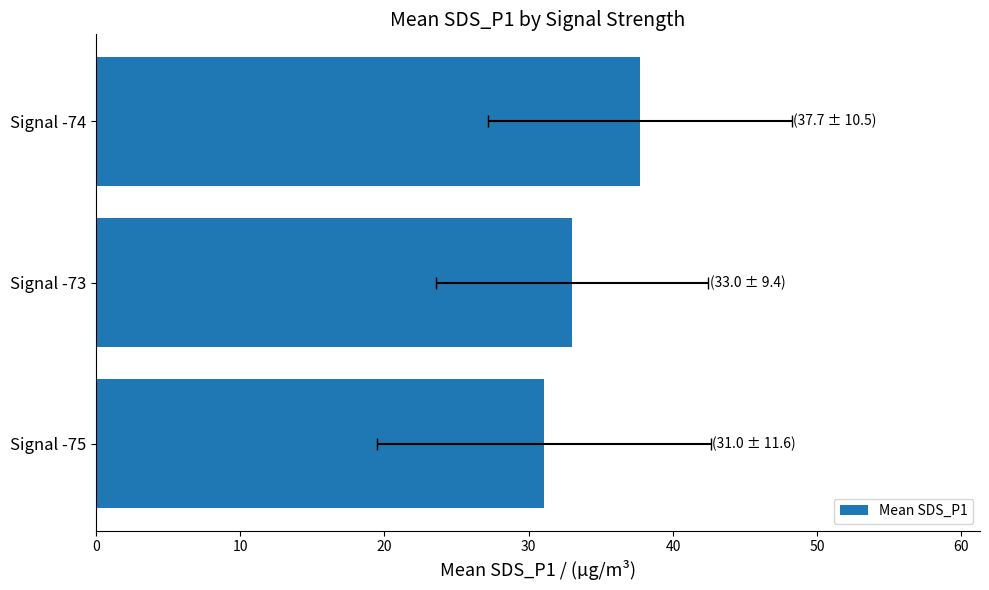

How many series are shown in this chart?

1